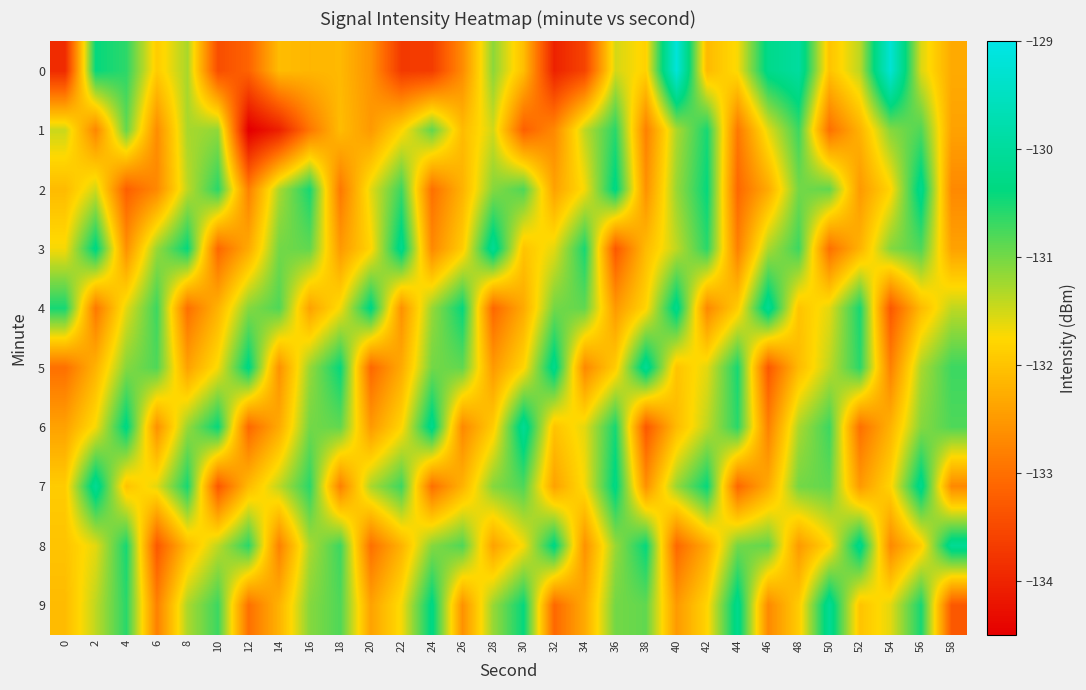

How many distinct data groups are displayed?

10